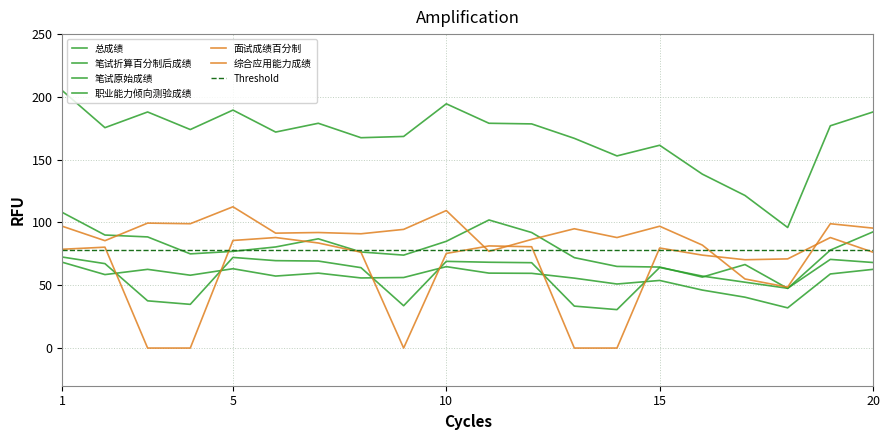

Which has a higher value, 19 or 9?

19